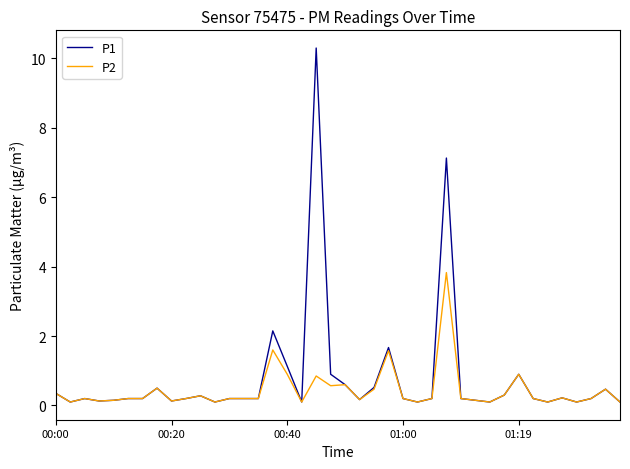

List the series in order of their peak value, highest first.

P1, P2